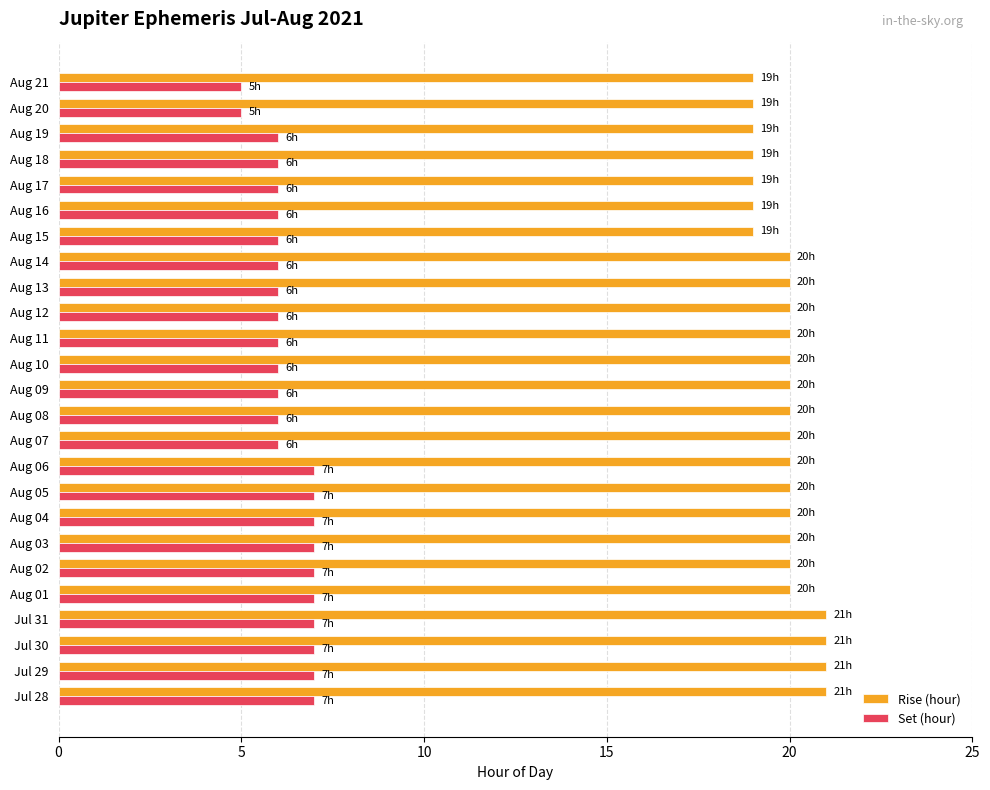

What is the sum of all Set (hour) values?

158